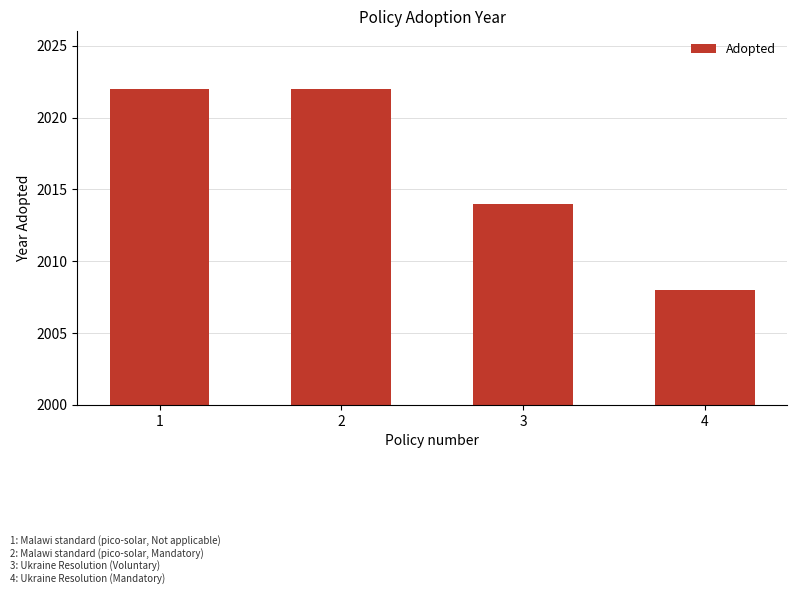

What is the minimum value shown in the chart?

2008